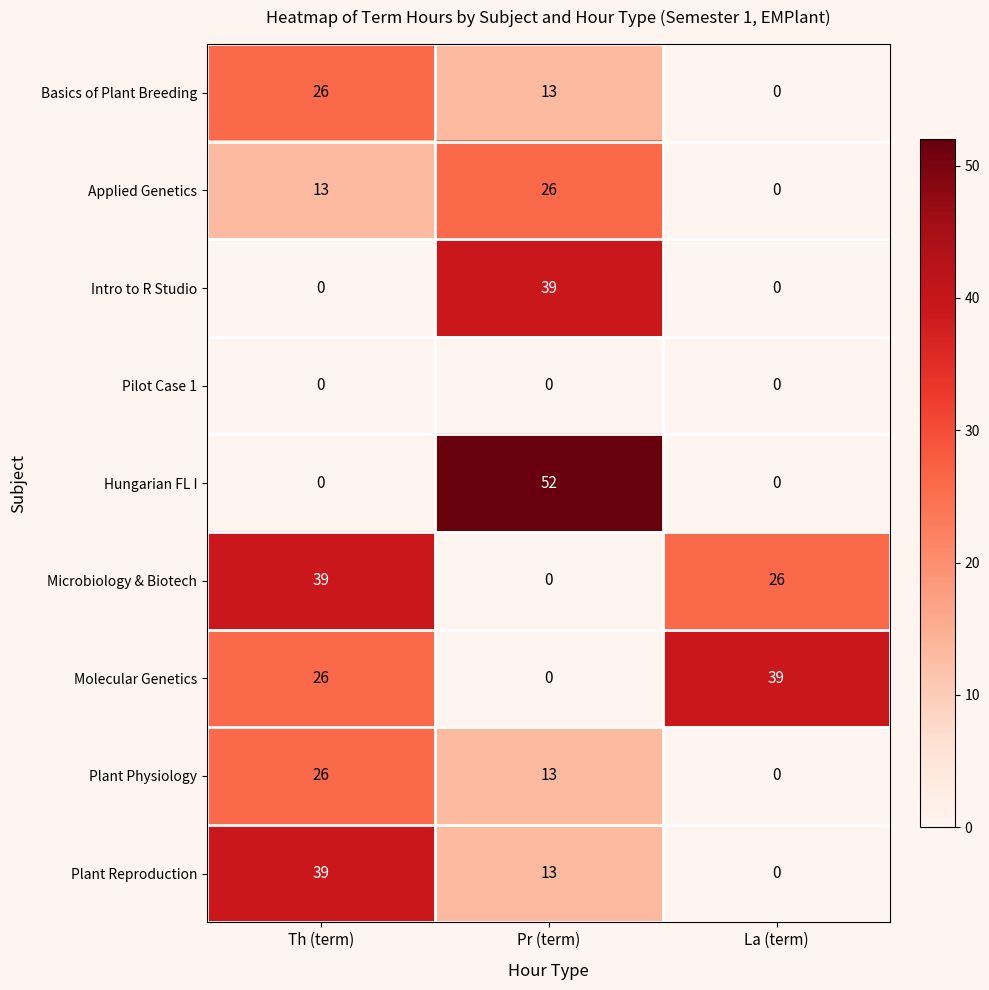

Which series has the widest spread of values?

Hungarian FL I